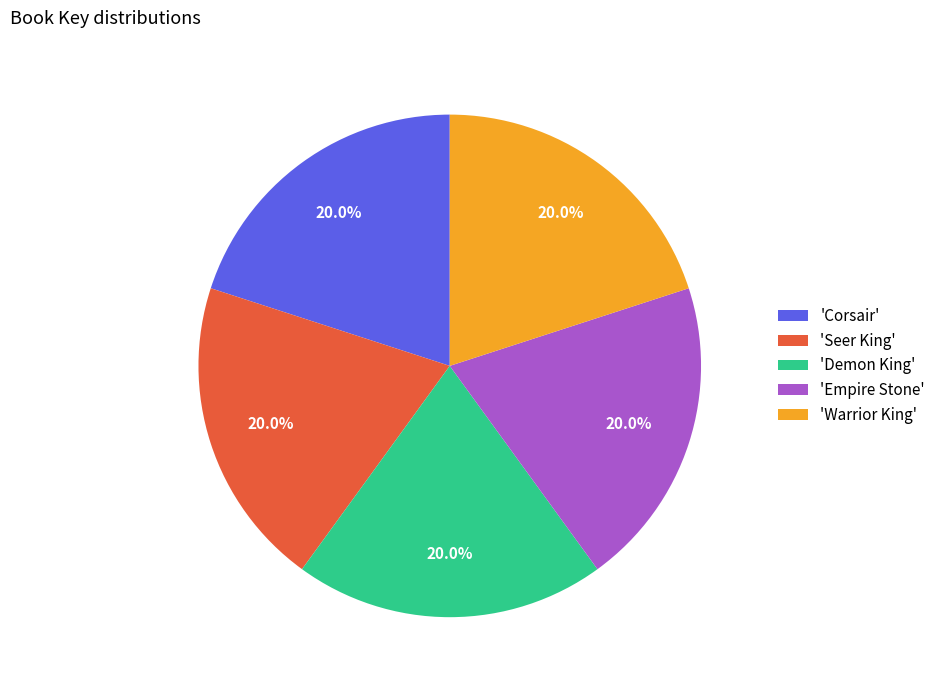

What is the ratio of the value at 'Demon King' to the value at 'Warrior King'?

1.0